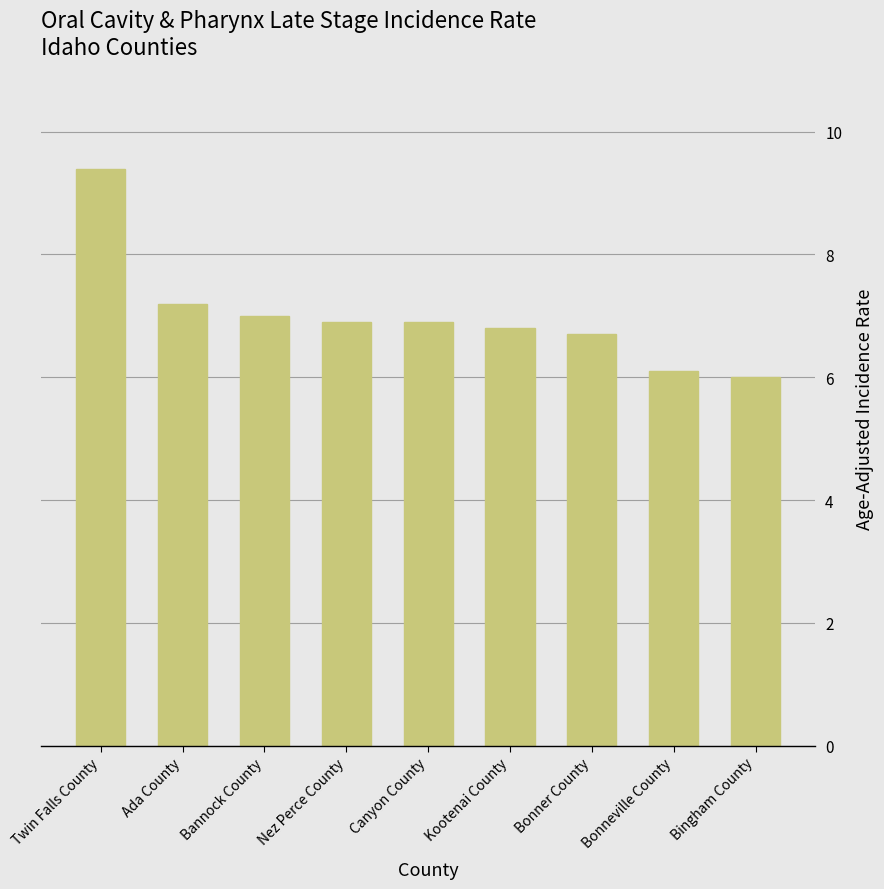

At which label is the value closest to 7?

Bannock County